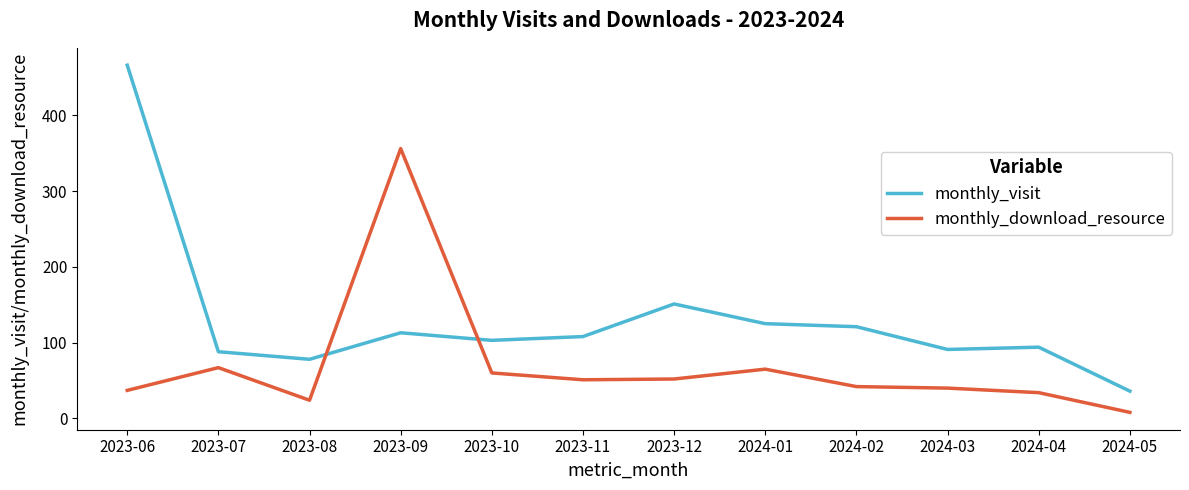

What is the spread (max minus min) of values at 2023-12?

99